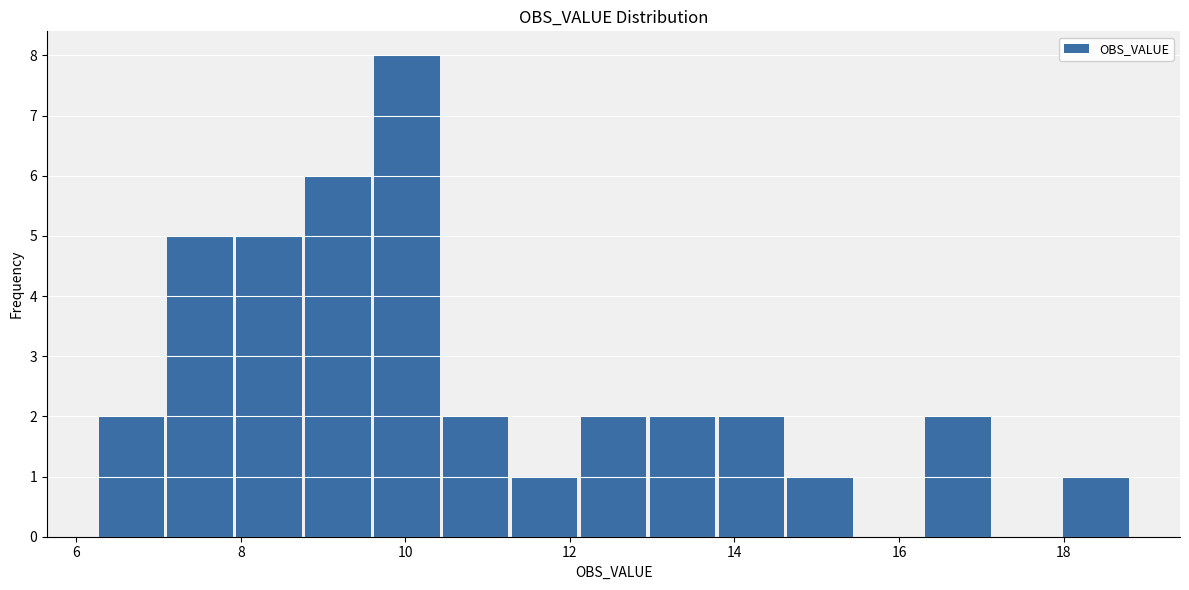

Reading left to right, transcribe this chart: for each bar, give the range it covers on the x-axis and its height. Neither the bar edges nor the heights are printed on the chart, so give them approximately, as read against the axes.

6.2 to 7.0: 2
7.0 to 8.0: 5
8.0 to 8.8: 5
8.8 to 9.6: 6
9.6 to 10.4: 8
10.4 to 11.2: 2
11.2 to 12.2: 1
12.2 to 13.0: 2
13.0 to 13.8: 2
13.8 to 14.6: 2
14.6 to 15.4: 1
15.4 to 16.2: 0
16.2 to 17.2: 2
17.2 to 18.0: 0
18.0 to 18.8: 1